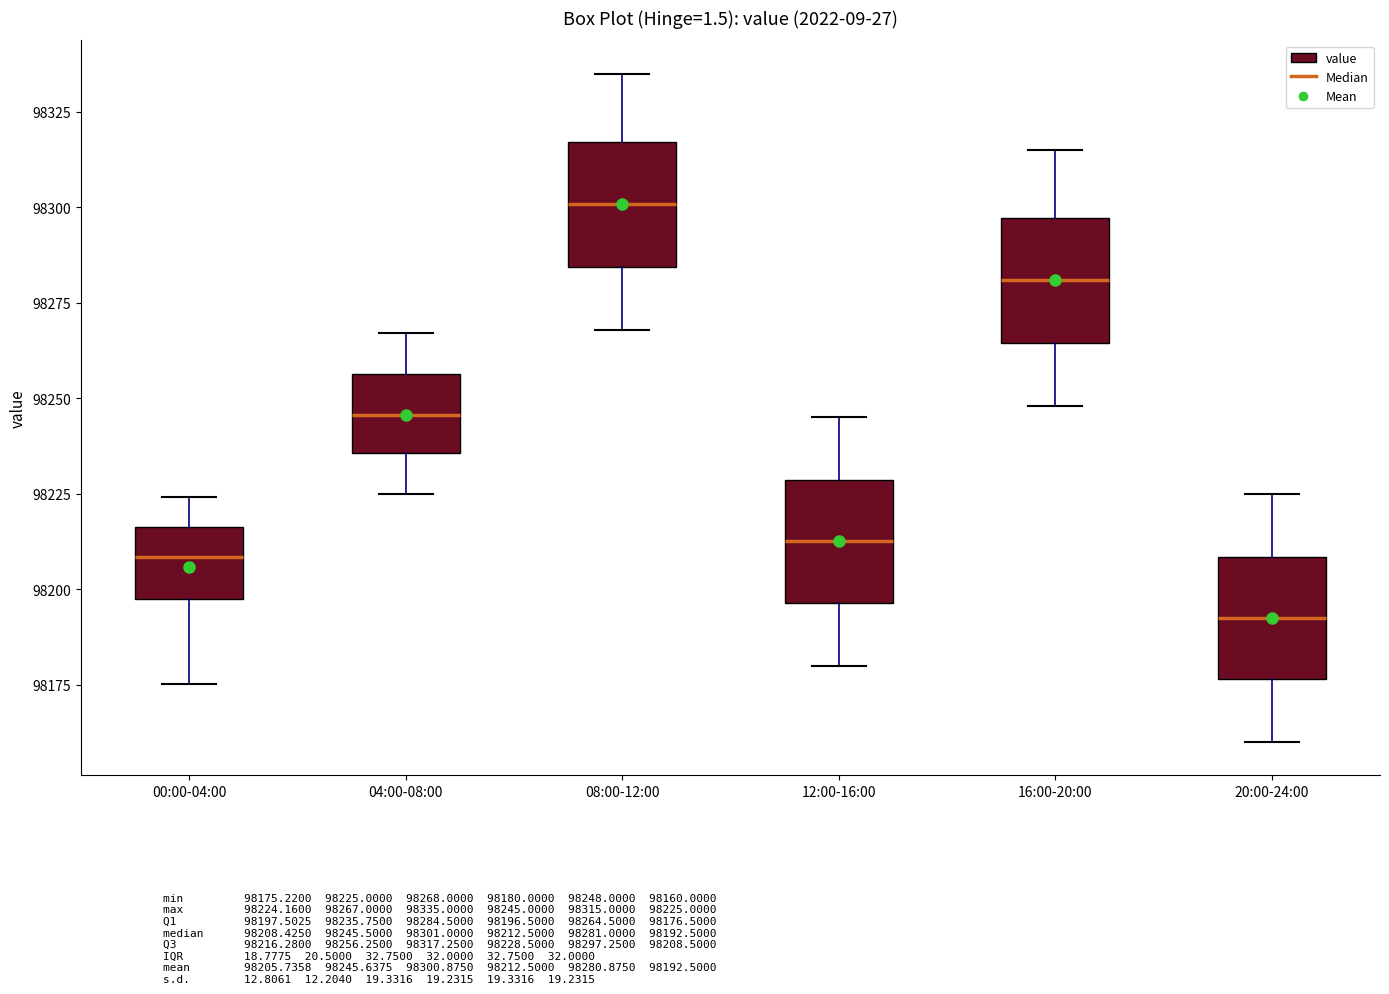

Where does the upper whisker of the box for 16:00-20:00 end on the y-axis? The values are not printed on the chart, so give them approximately, as read against the axis.

98315